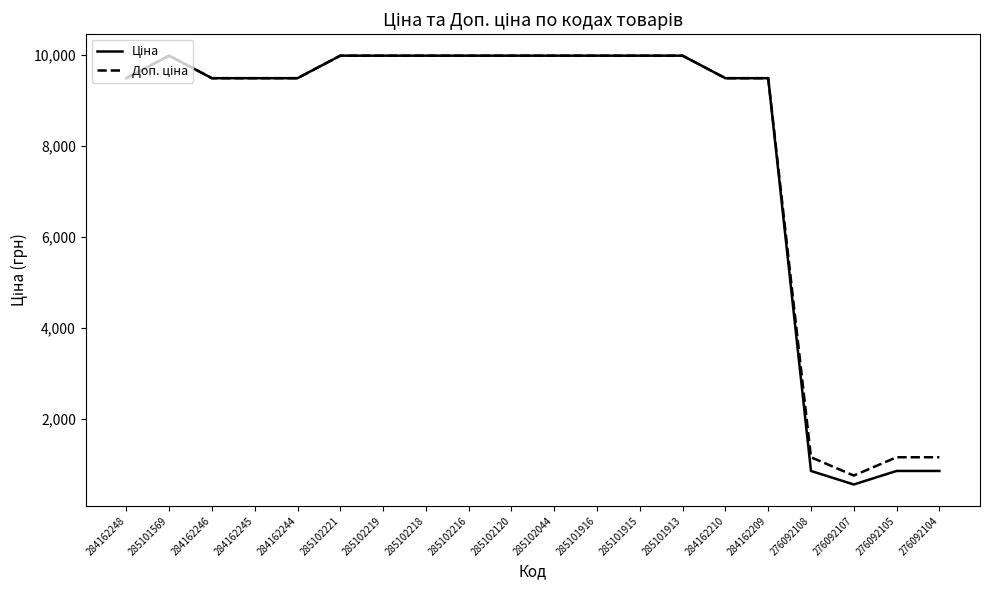

What is the maximum value shown in the chart?

9975.0